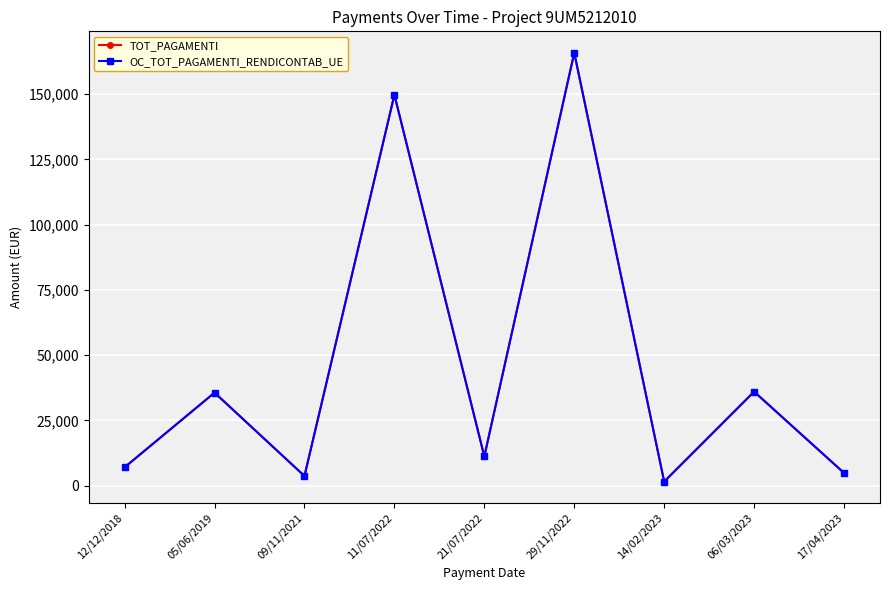

Between 11/07/2022 and 12/12/2018, which is larger?

11/07/2022